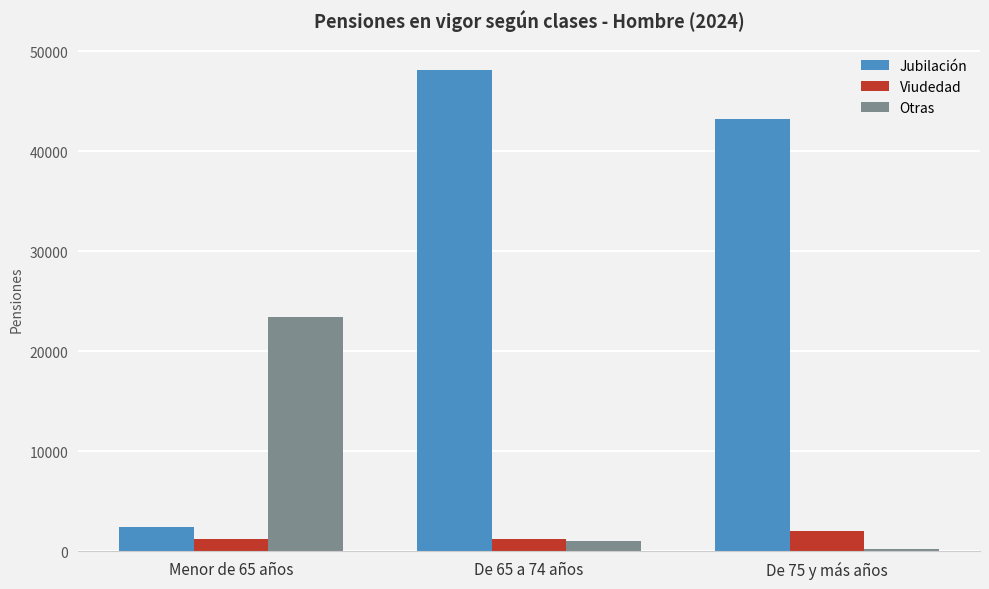

What is the sum of all Otras values?

24650